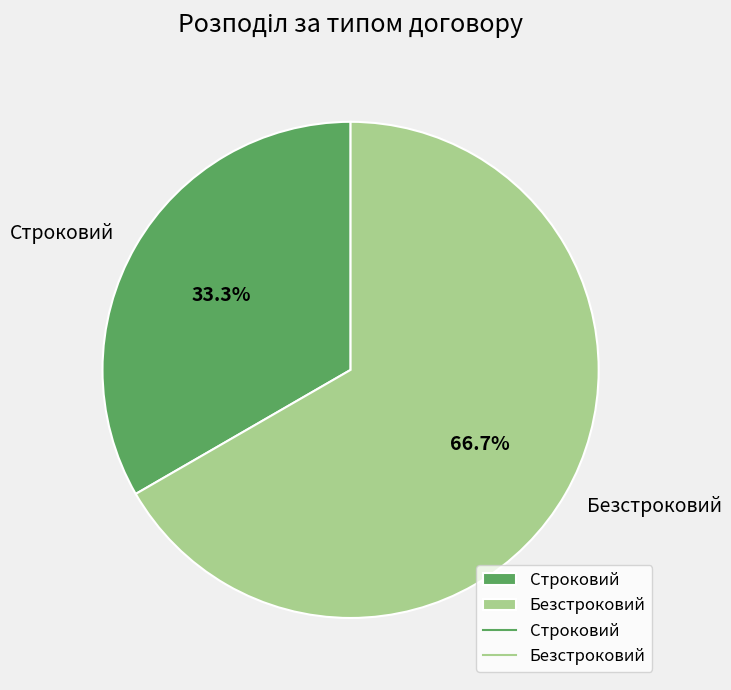

True or false: Безстроковий accounts for 67% of the total.

True